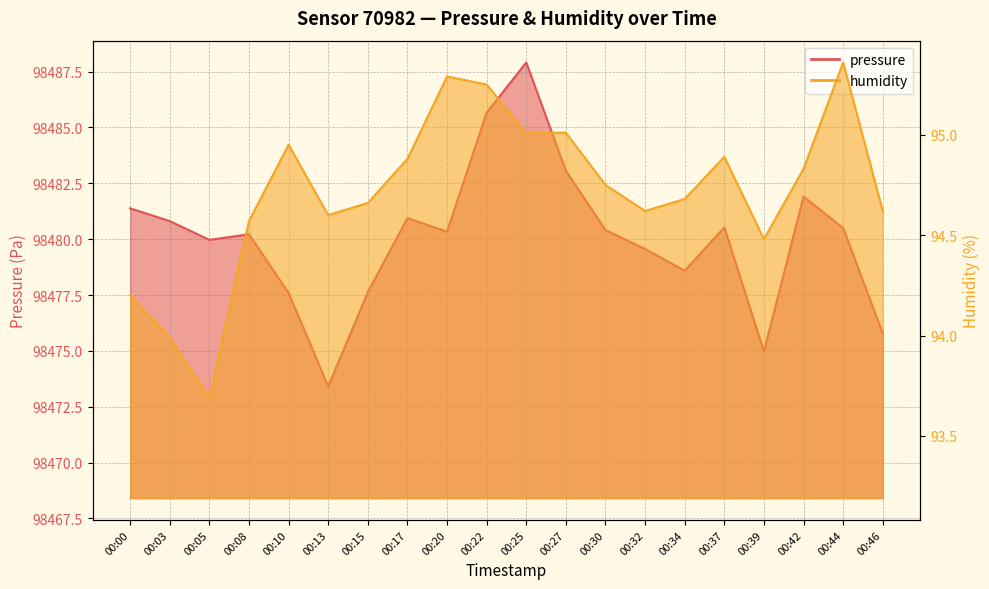

In pressure, how many points are higher than both neighbors (excluding endpoints)?

5